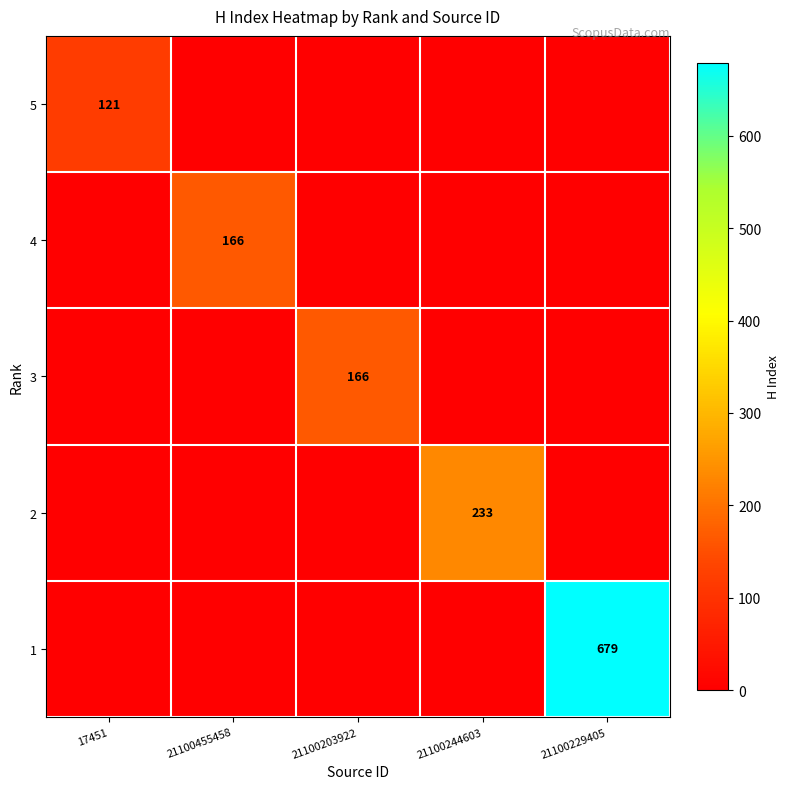

Is it true that 1 equals 679 at 21100229405?

True